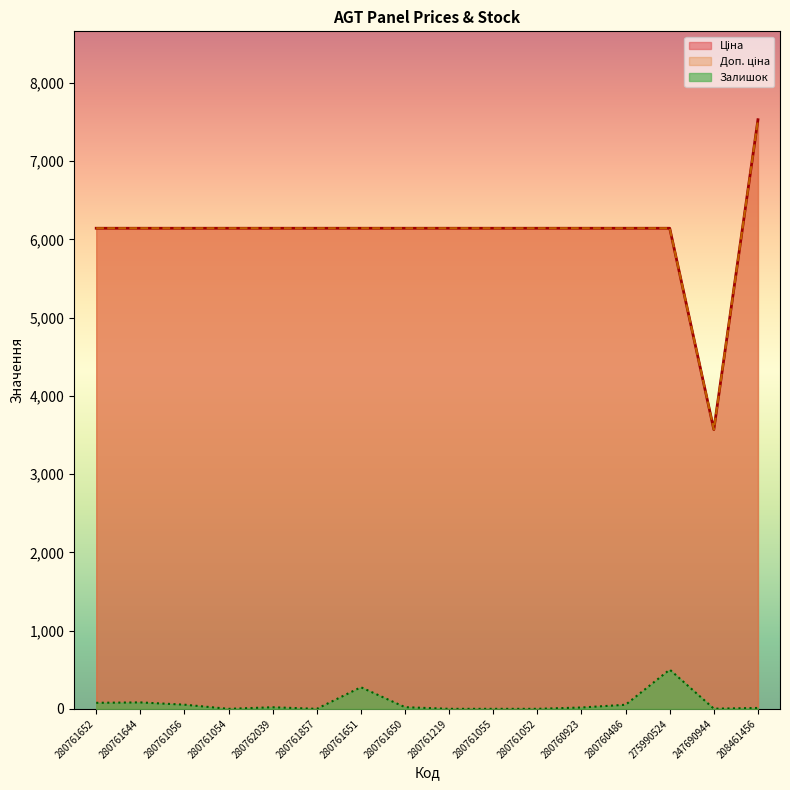

Between 280761652 and 247690944, which series saw the biggest shift?

Ціна